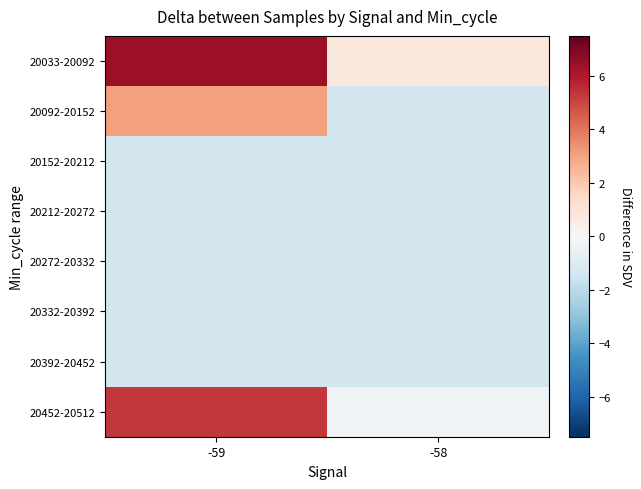

Which label corresponds to the largest value in the chart?

-59